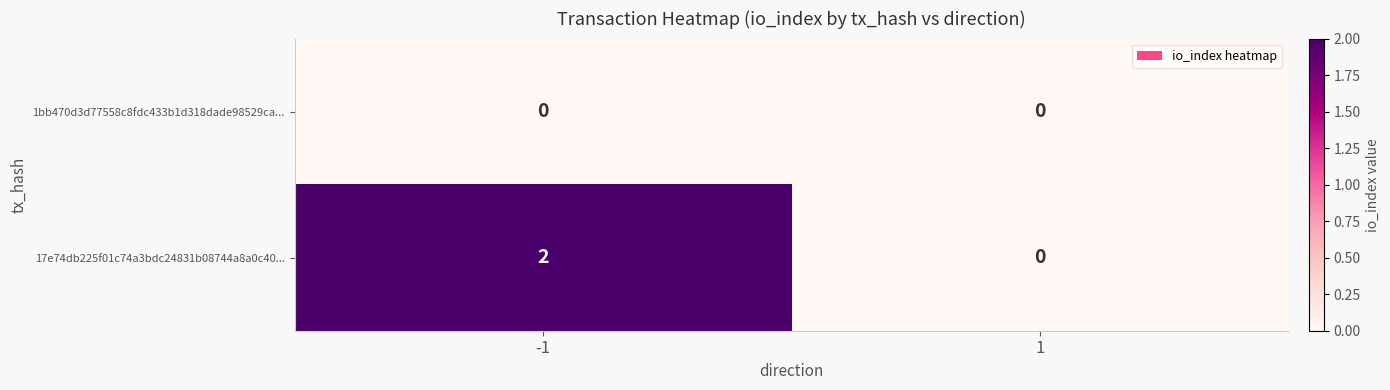

Which series has the largest total across all categories?

17e74db225f01c74a3bdc24831b08744a8a0c40...